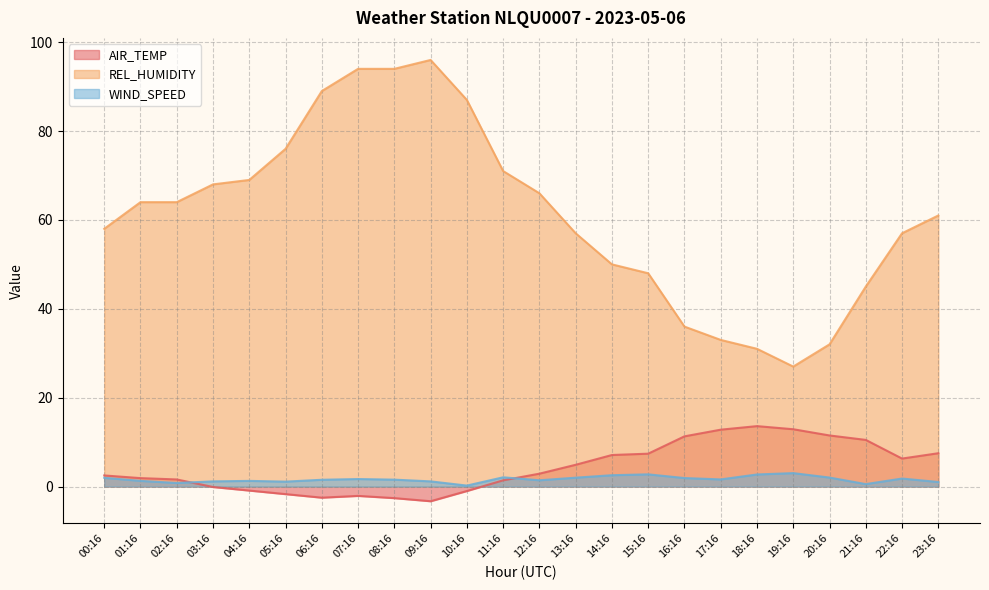

What is the label of the 14th point from the left?

13:16